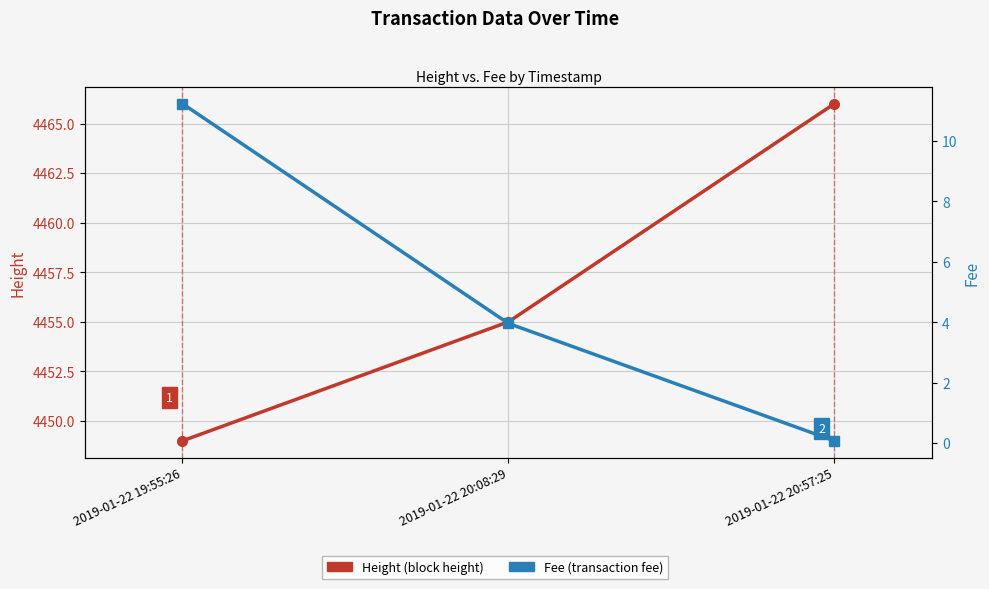

At which category is the sum across all series the highest?

2019-01-22 20:57:25